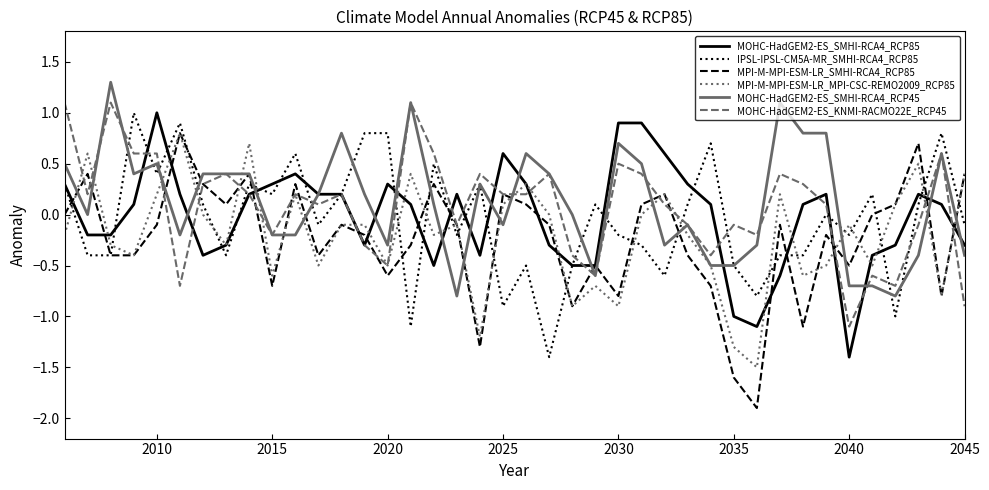

What is the lowest value of the MOHC-HadGEM2-ES_KNMI-RACMO22E_RCP45 series?

-1.1